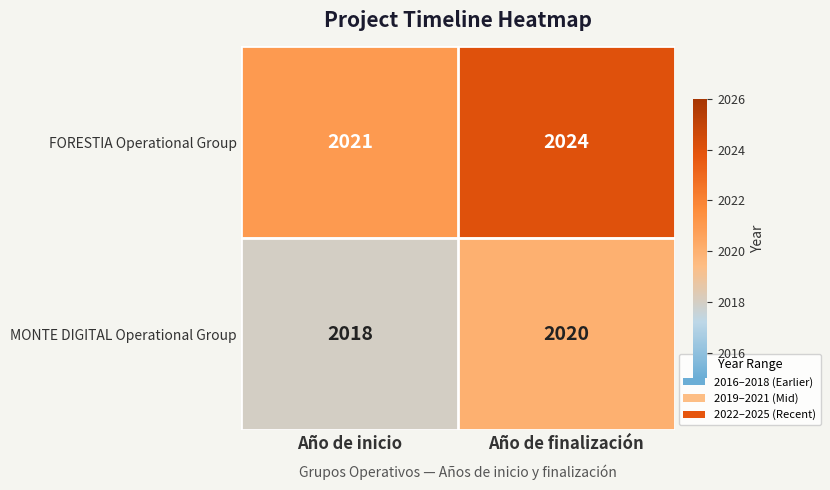

What is the greatest value displayed?

2024